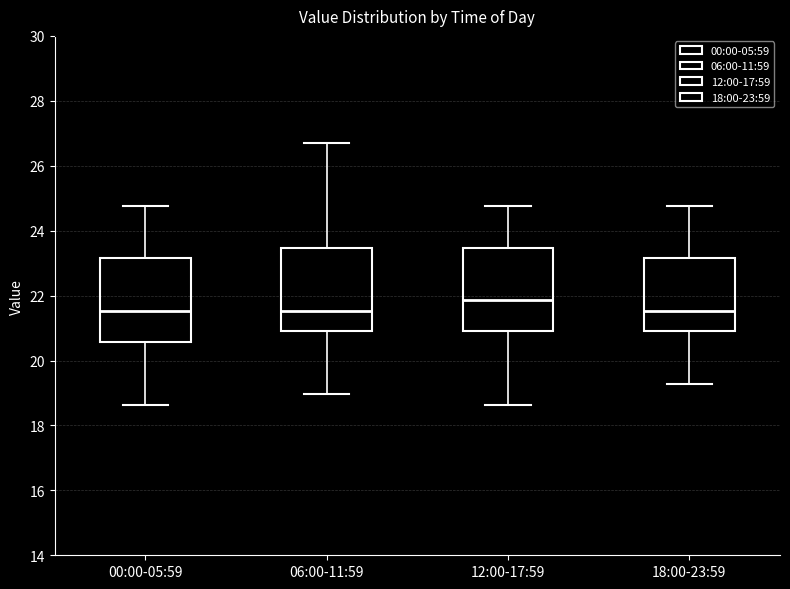

Reading left to right, transcribe this box plot: for each box, give where its median line is, the range the box spans, and where its two whiskers end, as read against the y-axis. The values are not printed on the chart, so give them approximately, as read against the axis.

00:00-05:59: median 21.6, box 20.6 to 23.2, whiskers 18.6 to 24.8
06:00-11:59: median 21.6, box 21.0 to 23.4, whiskers 19.0 to 26.8
12:00-17:59: median 21.8, box 21.0 to 23.4, whiskers 18.6 to 24.8
18:00-23:59: median 21.6, box 21.0 to 23.2, whiskers 19.2 to 24.8